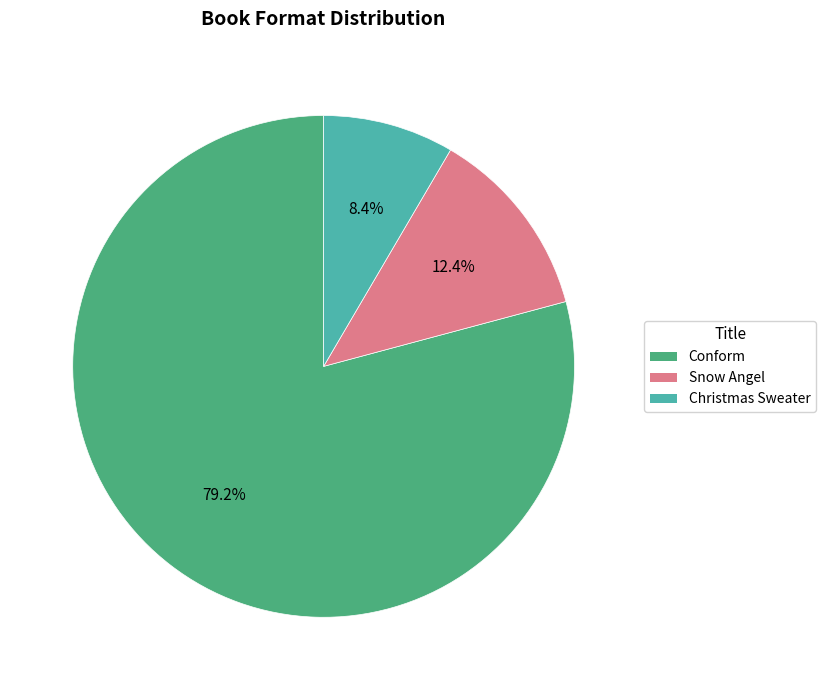

Is the sum of Christmas Sweater and Conform greater than half?

Yes